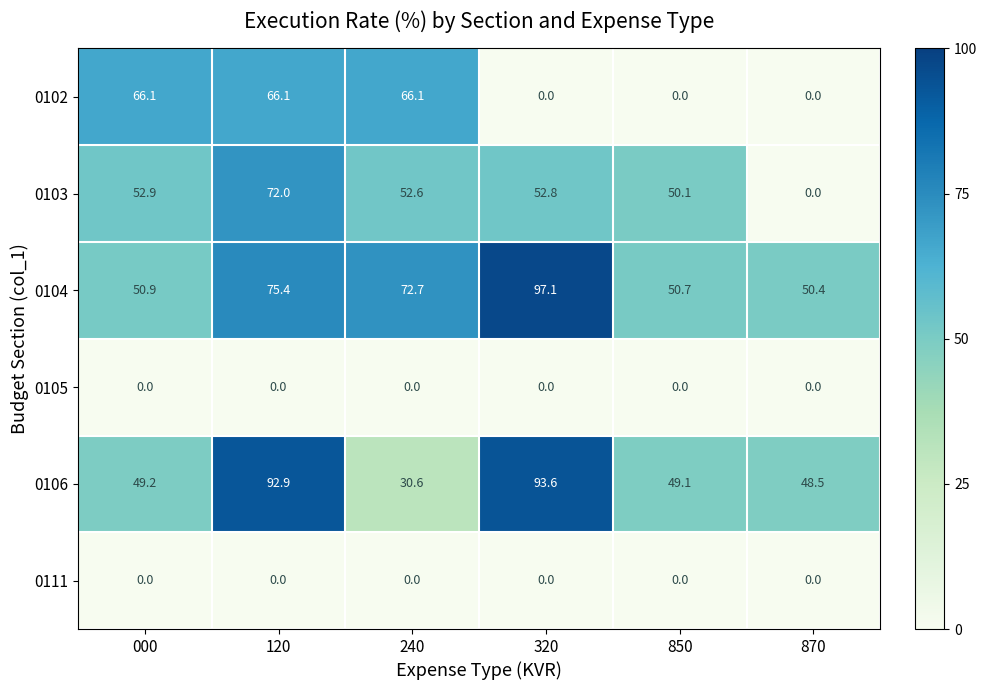

Between 120 and 850, which series saw the biggest shift?

0102